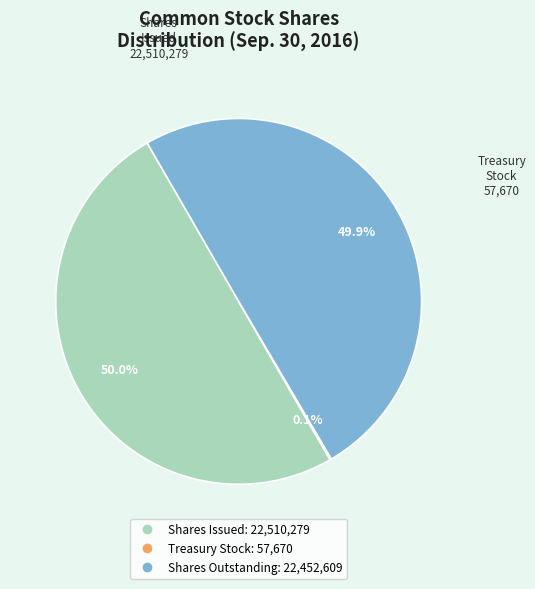

What is the total percentage of Shares Issued and Shares Outstanding?

99.9%